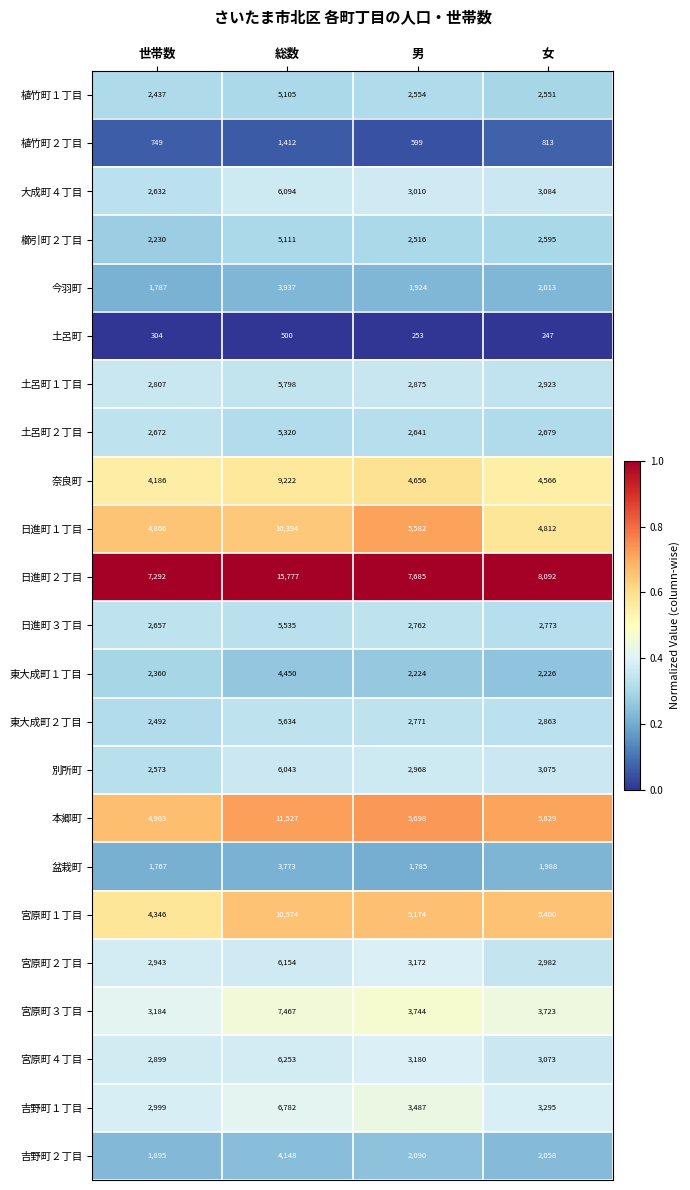

What is the total value across all series at 女?

73660